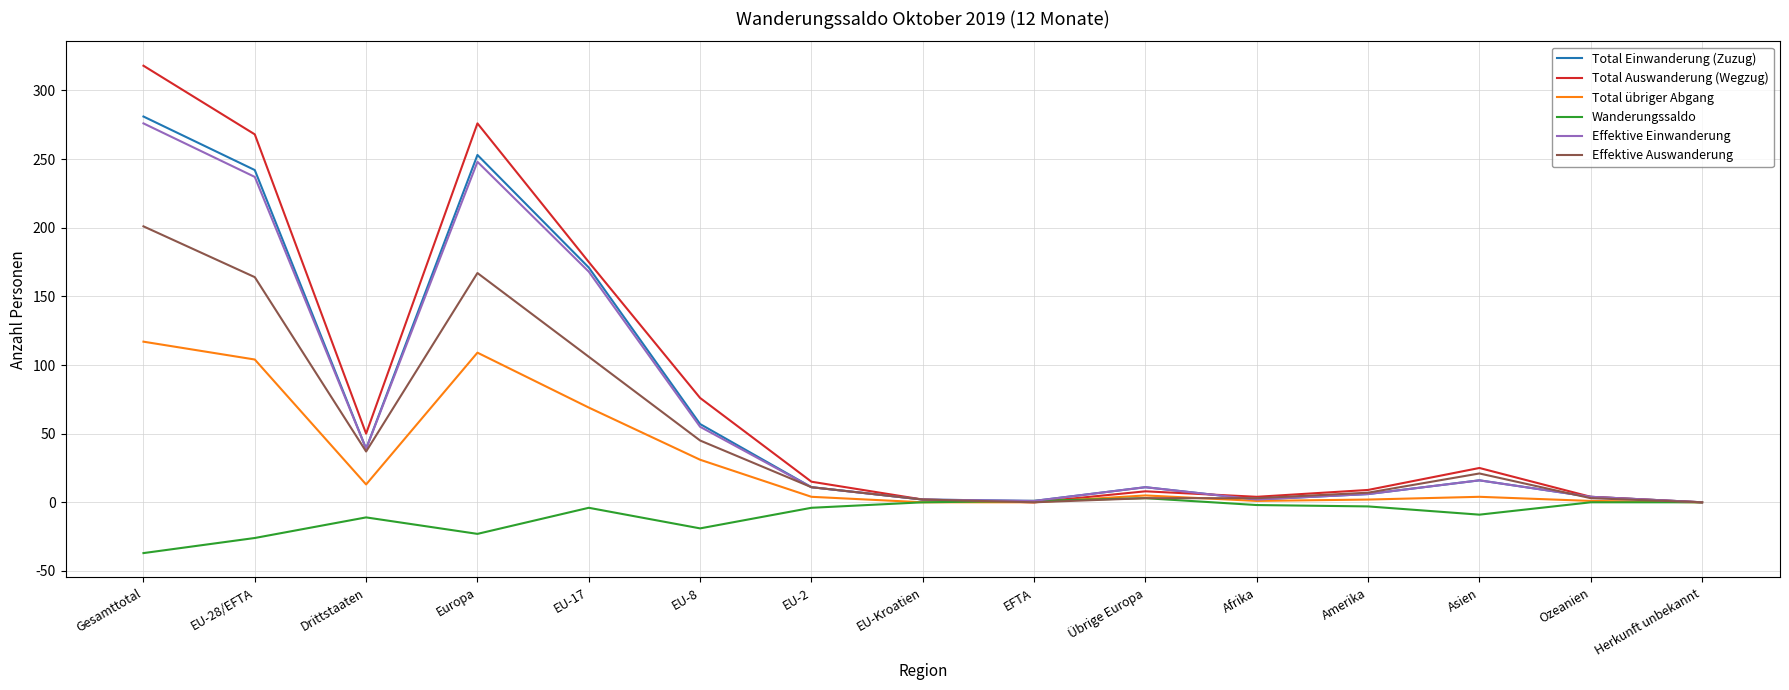

The Effektive Einwanderung series shows 55 at EU-8. True or false?

True